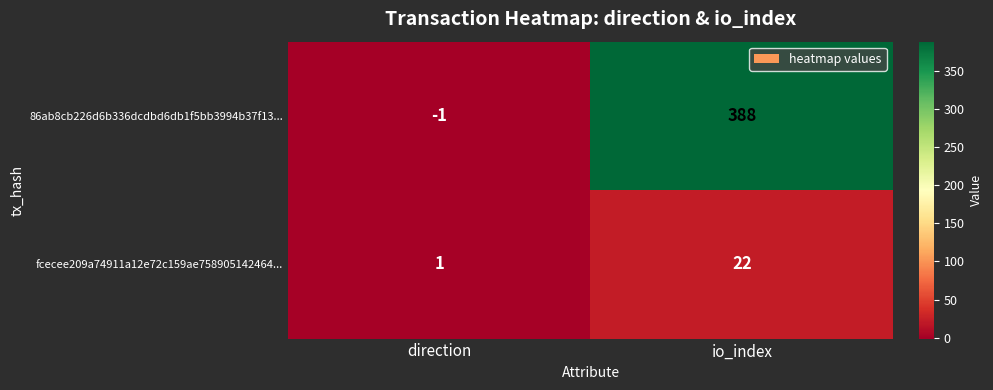

What is the average value of the 86ab8cb226d6b336dcdbd6db1f5bb3994b37f13... series?

194